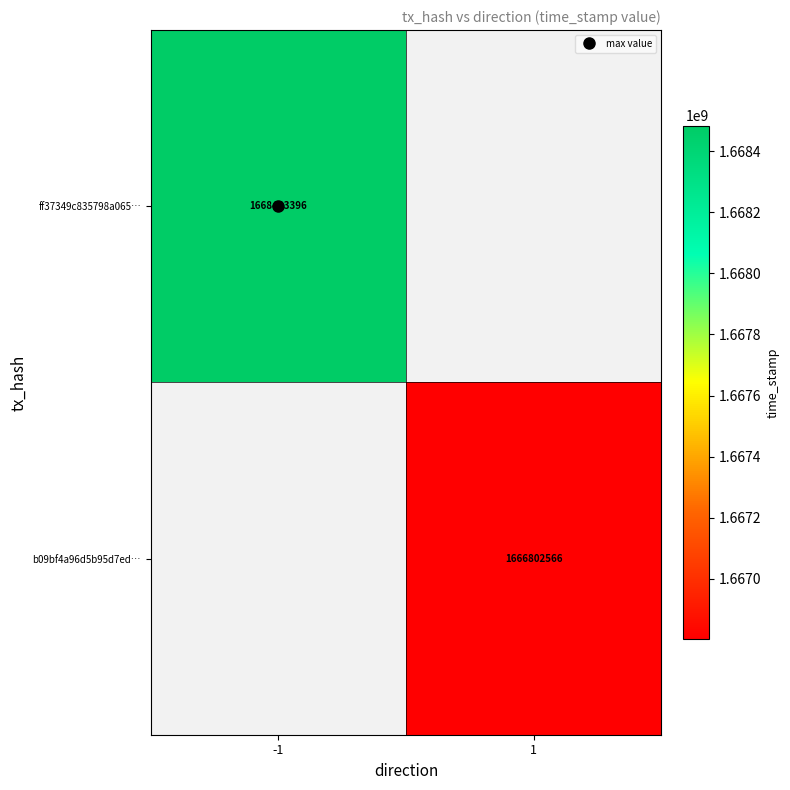

How many ff37349c835798a065… values are between 0 and 1668483396?

2